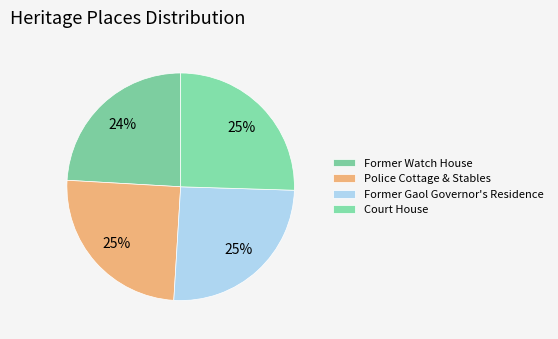

How many slices are in this pie chart?

4